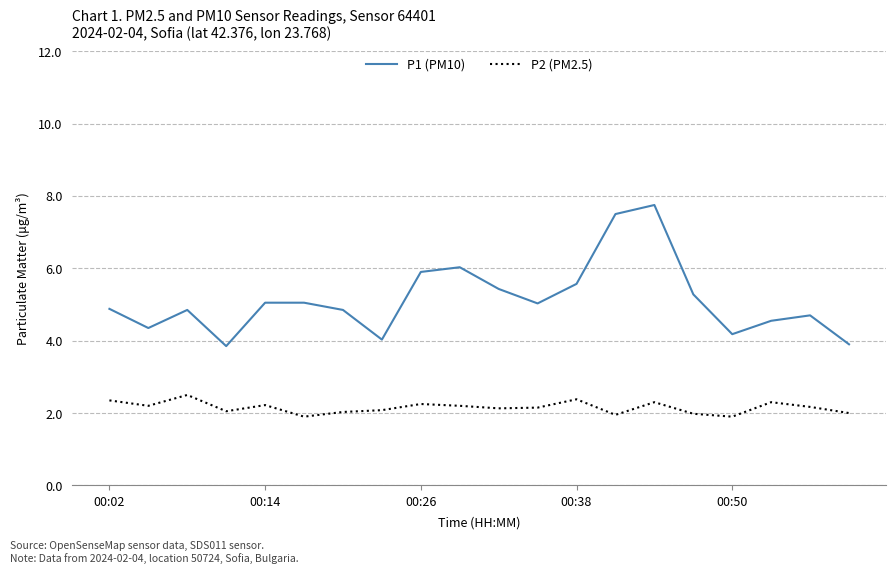

What is the sum of all P2 (PM2.5) values?

43.0